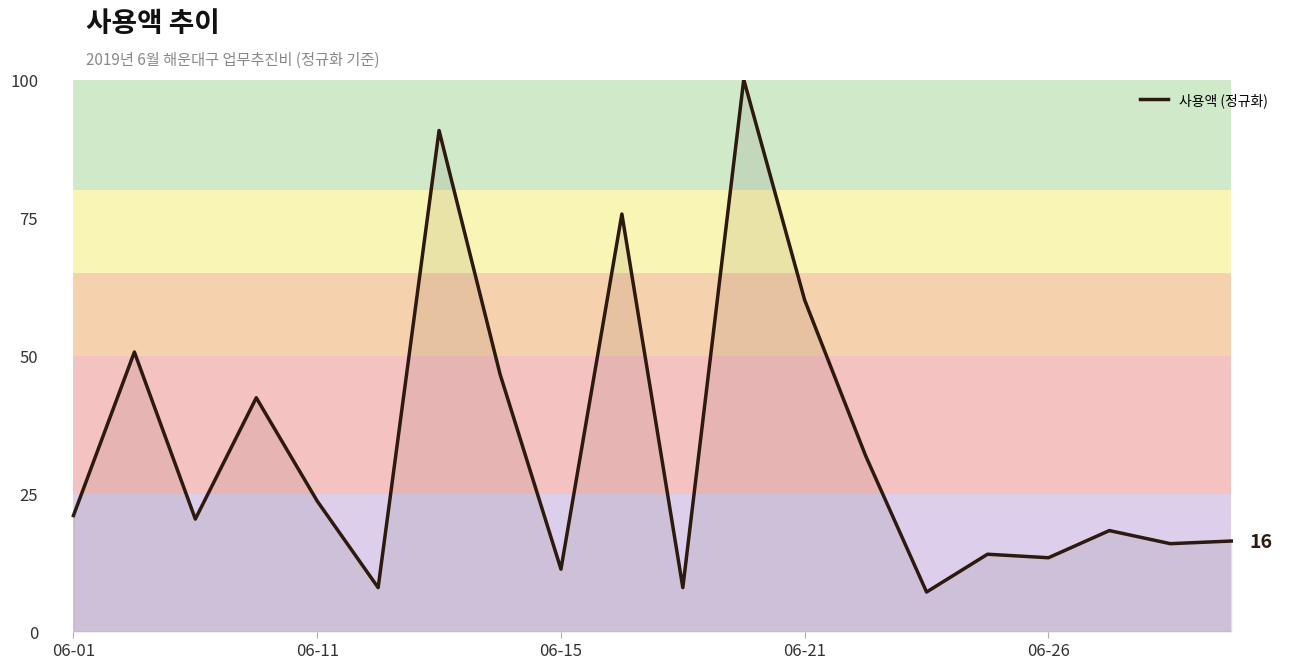

What is the difference between the maximum and minimum values?

92.8